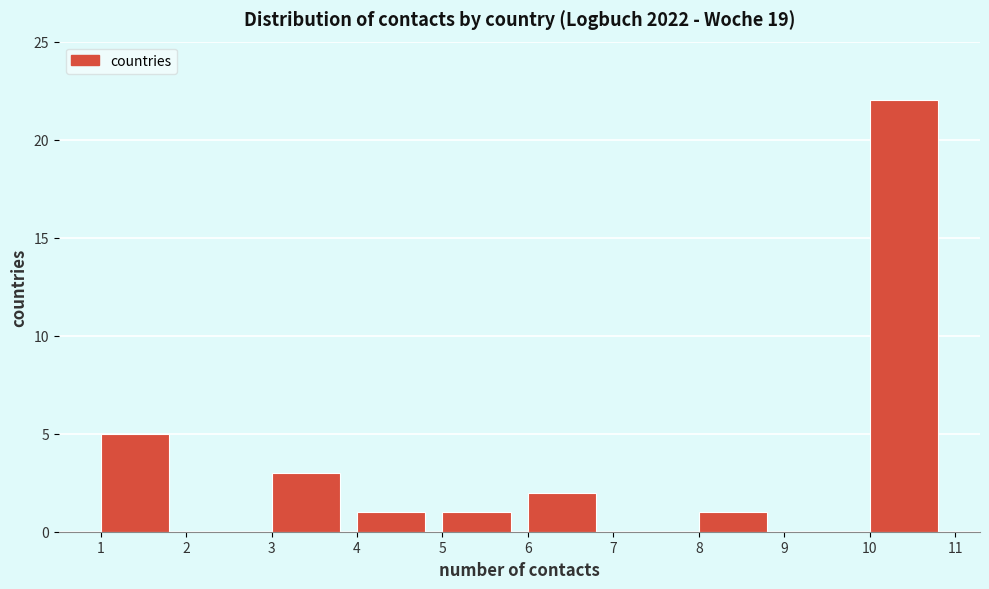

What is the height of the bar covering 8 to 9 on the x-axis? The values are not printed on the chart, so give them approximately, as read against the axis.

1